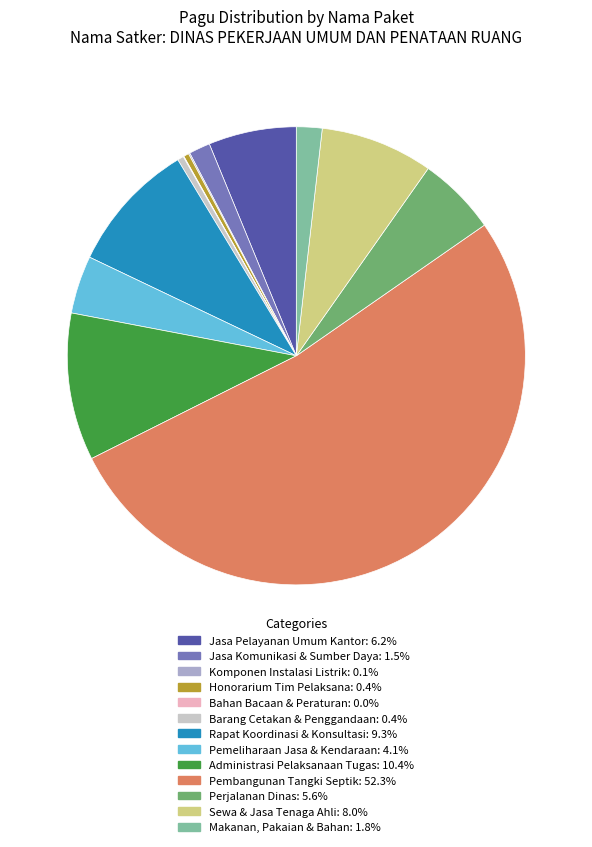

Is there any slice that represents more than half of the pie?

Yes